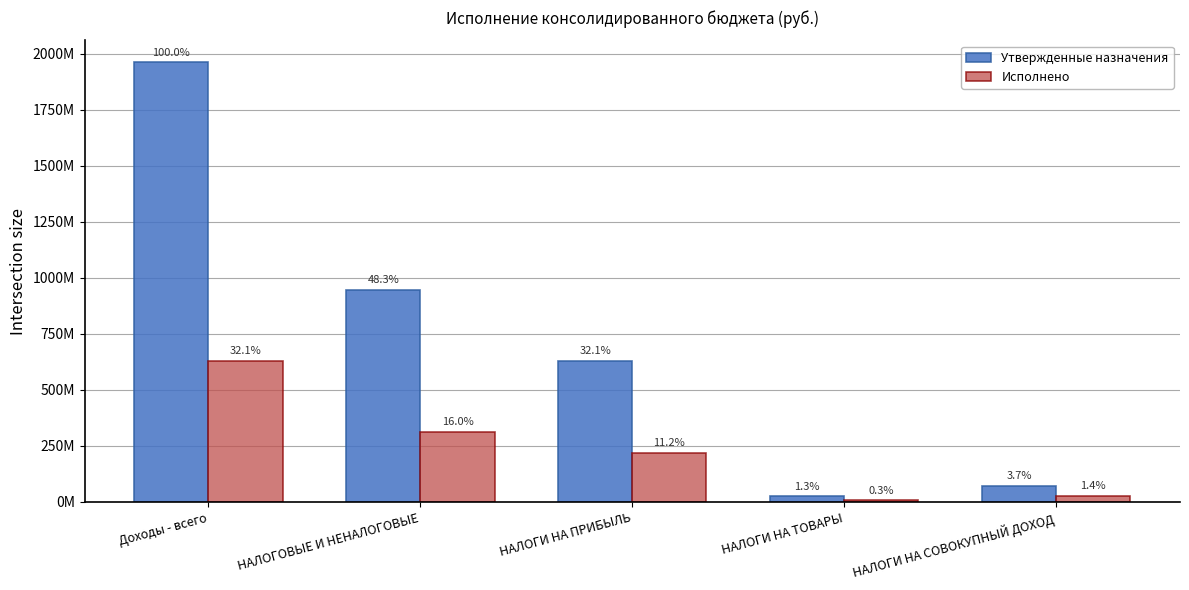

Does the chart contain any negative values?

No